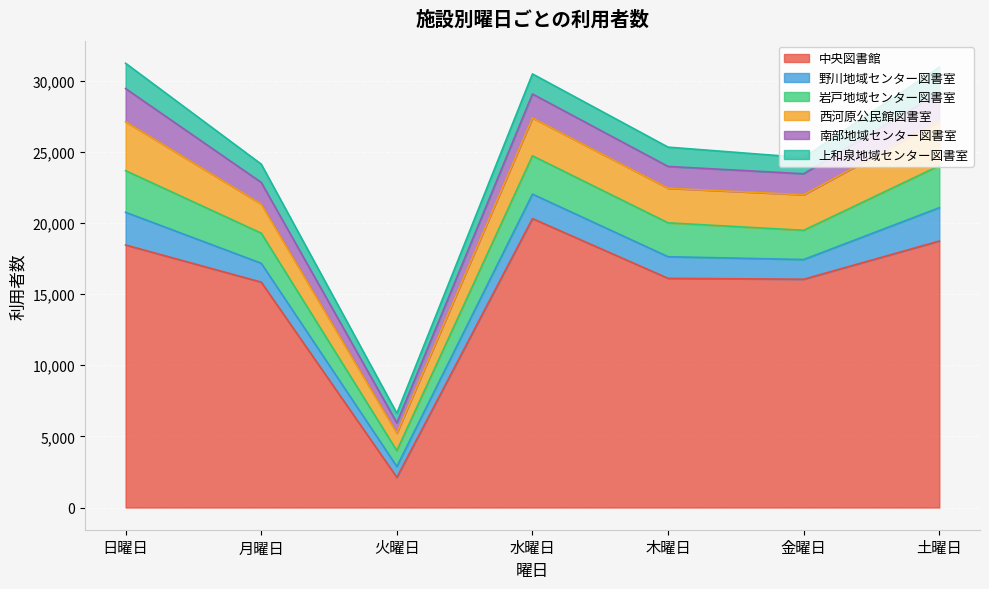

What are all the series names shown in the legend?

中央図書館, 野川地域センター図書室, 岩戸地域センター図書室, 西河原公民館図書室, 南部地域センター図書室, 上和泉地域センター図書室